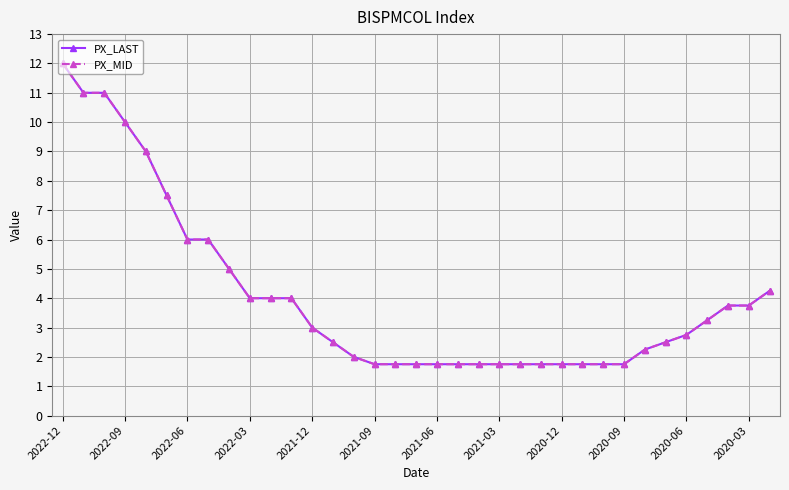

Does the chart display data point markers on the line(s)?

Yes